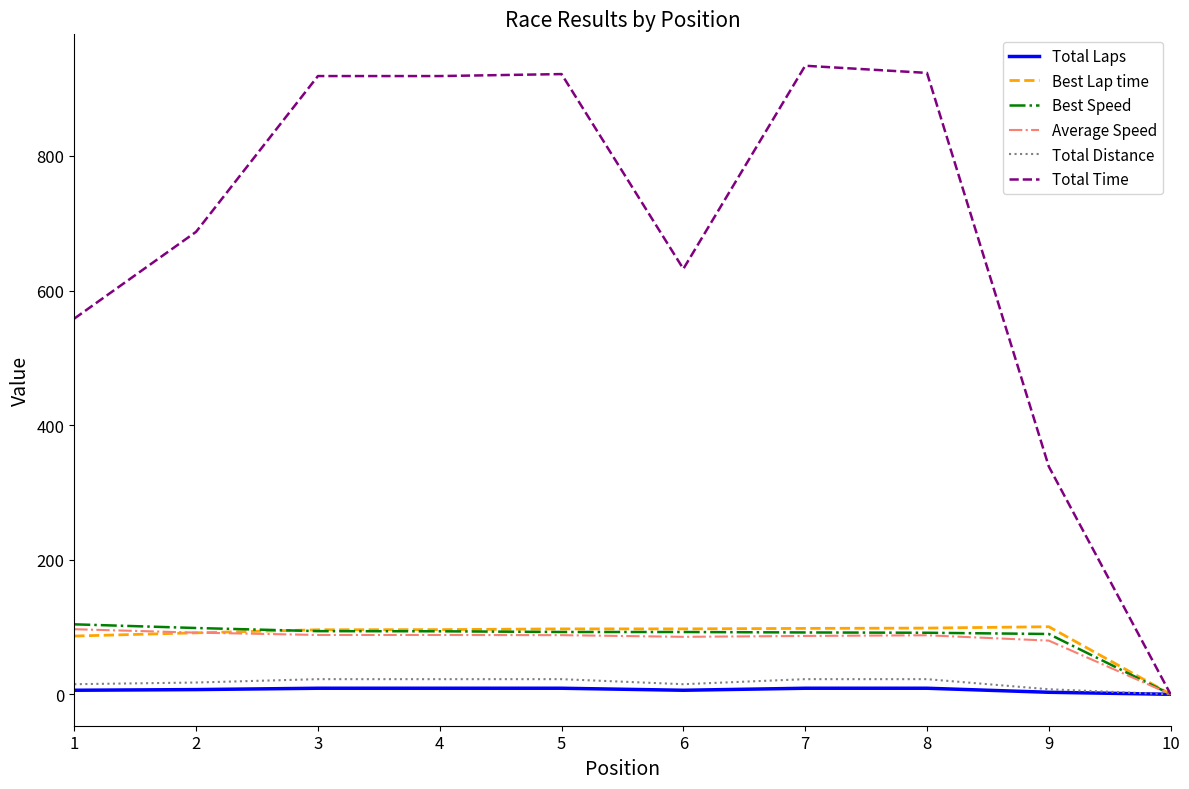

Is it true that Total Distance equals 15.0 at 6?

True